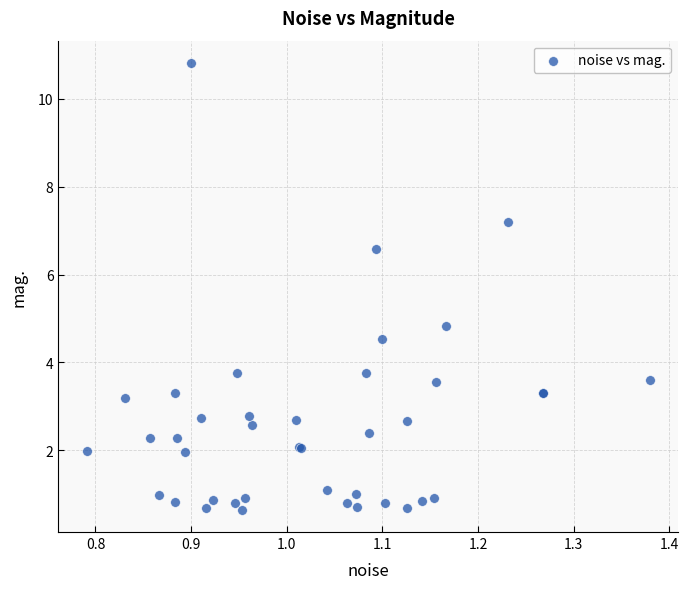

What Y value in the scatter plot is closest to 5?

4.8